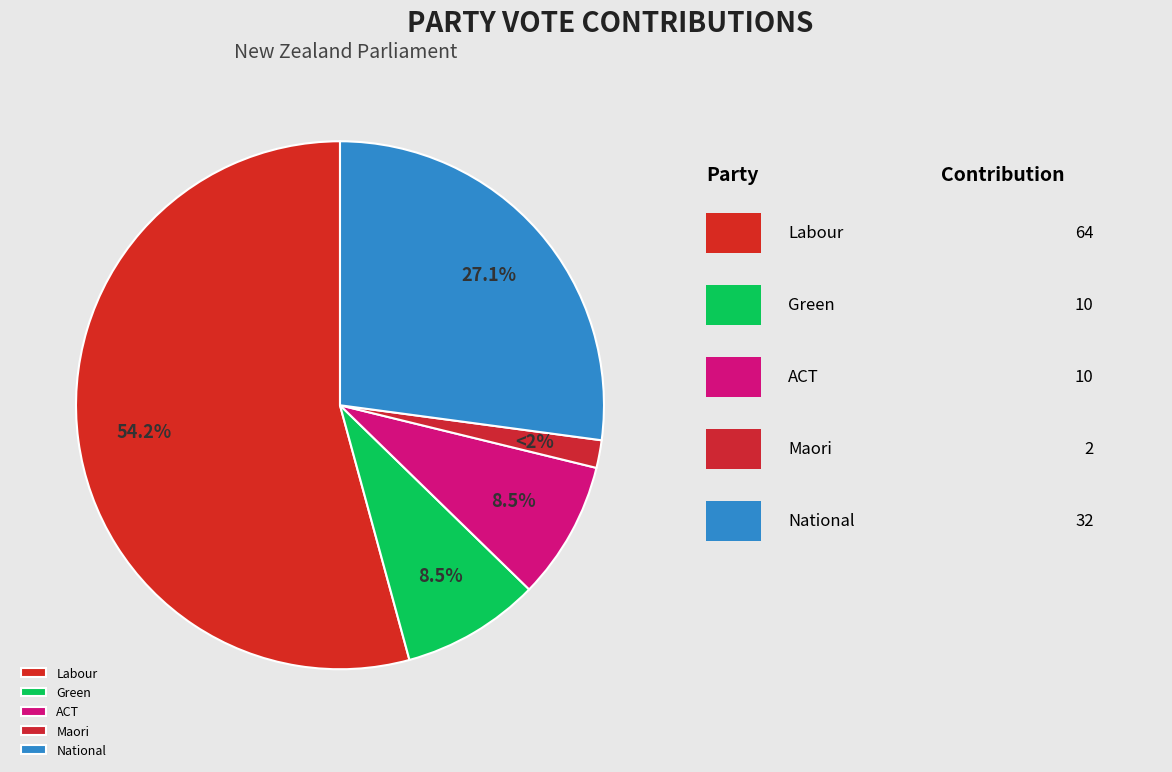

What percentage is the Maori slice, to the nearest percent?

2%